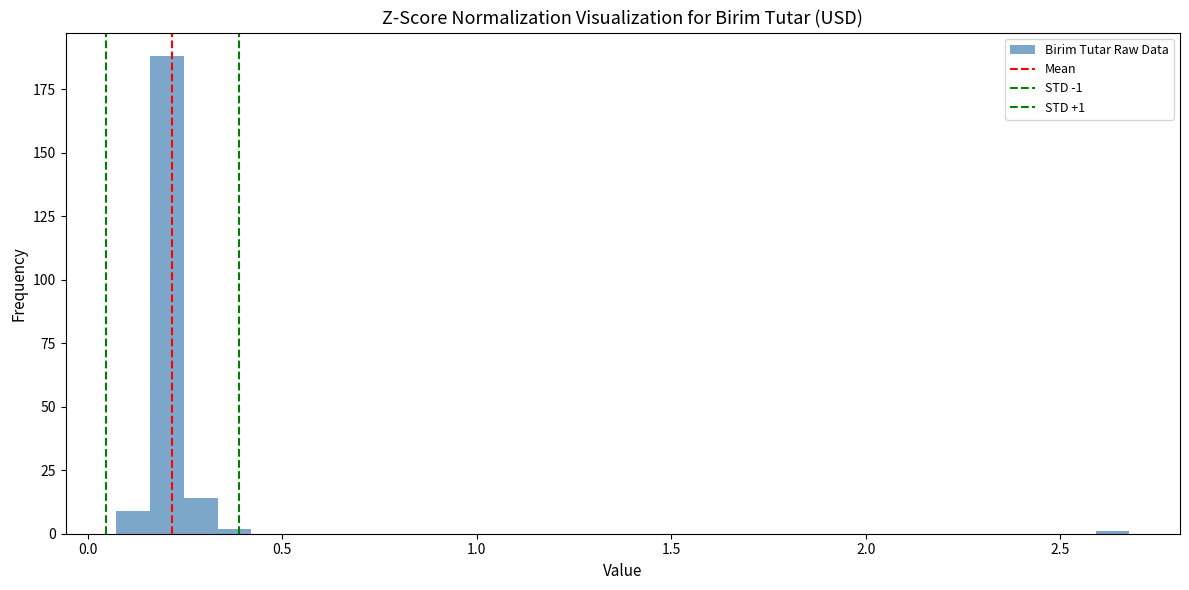

Around what value on the x-axis is the tallest bar? Give the approximate position of its centre, as read against the axis.

0.20